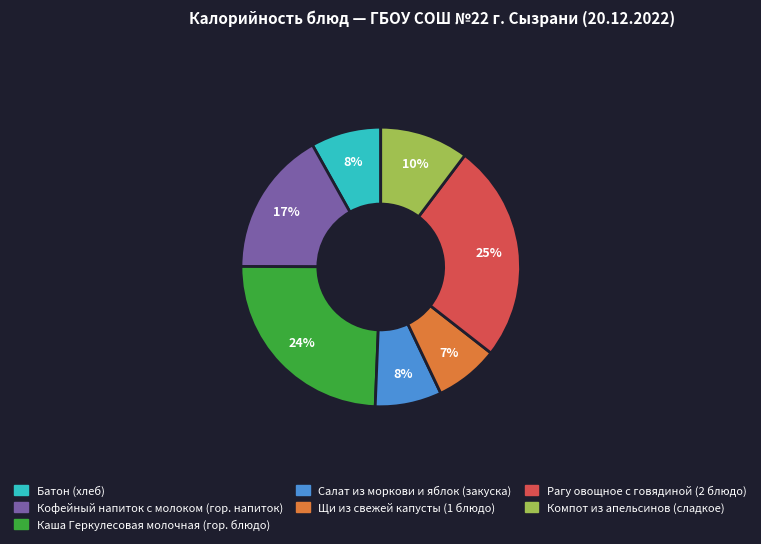

Which has a higher value, Компот из апельсинов (сладкое) or Кофейный напиток с молоком (гор. напиток)?

Кофейный напиток с молоком (гор. напиток)